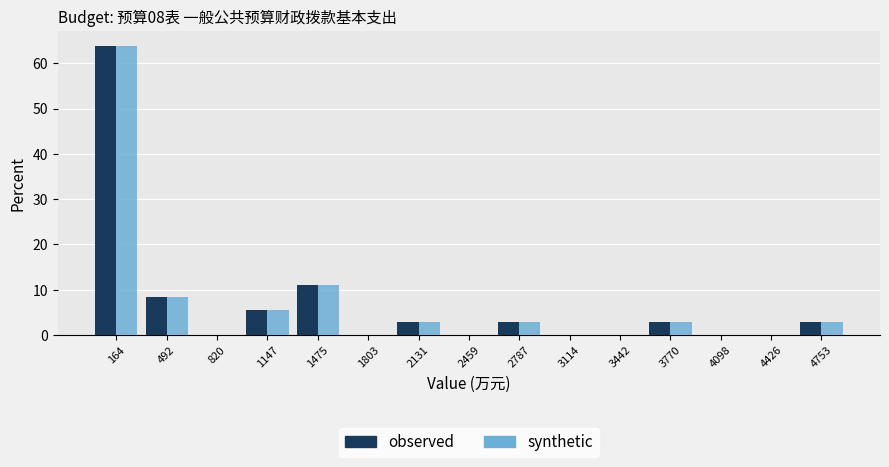

In the synthetic series, which range on the x-axis has the tallest bar?

0 to 350